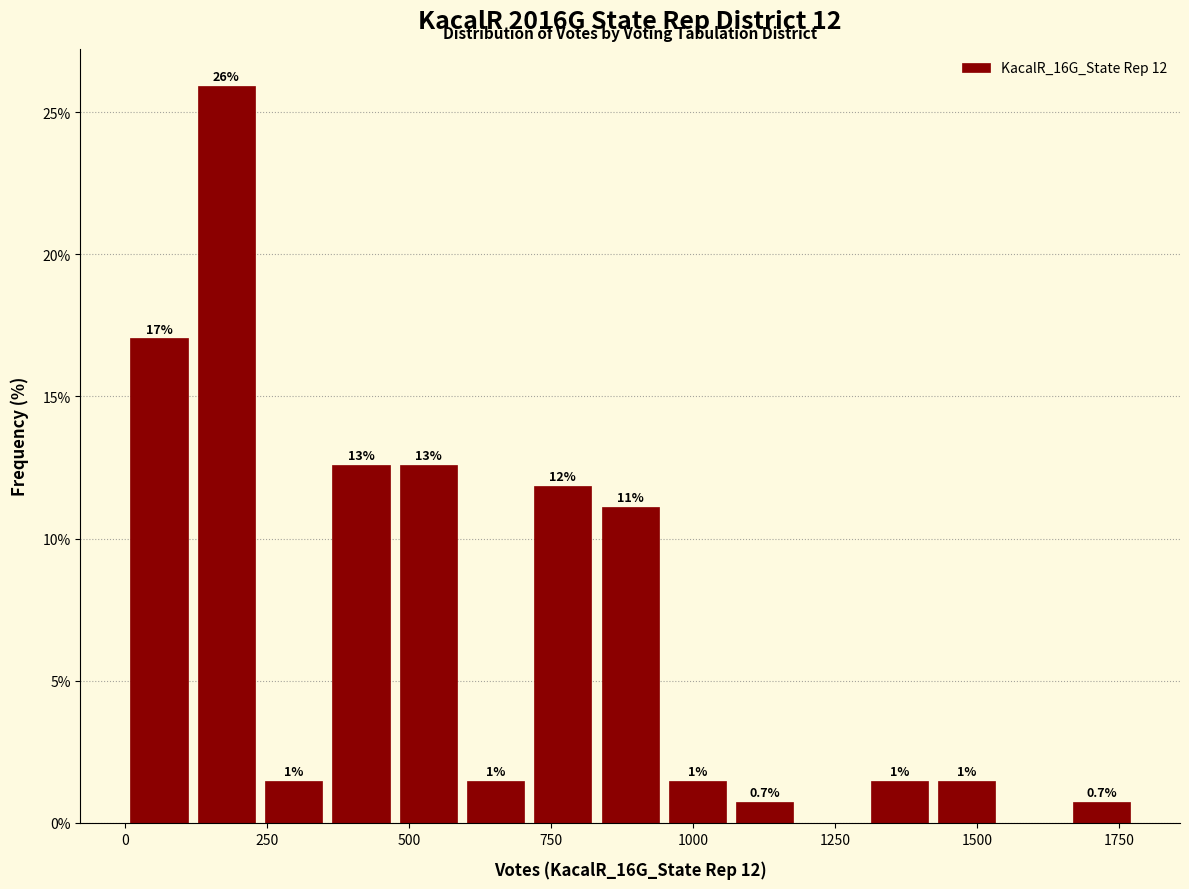

Around what value on the x-axis is the tallest bar? Give the approximate position of its centre, as read against the axis.

200